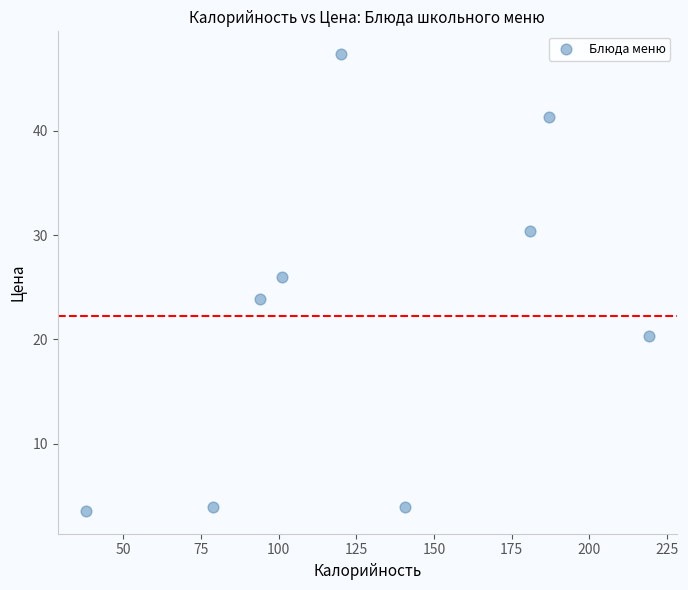

What is the range of Y values (max minus min)?

43.8